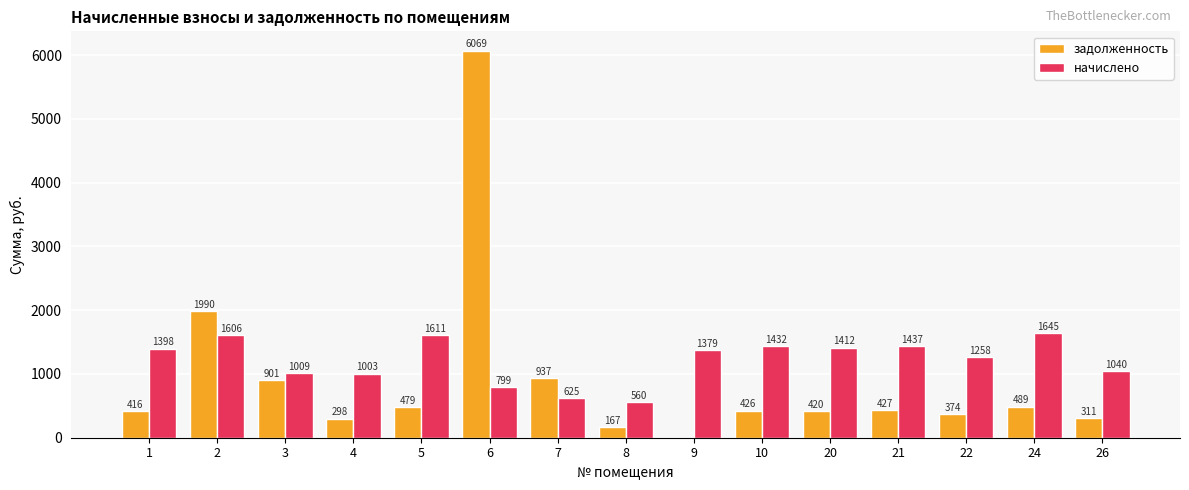

The value of задолженность at 3 is 901.0. True or false?

True